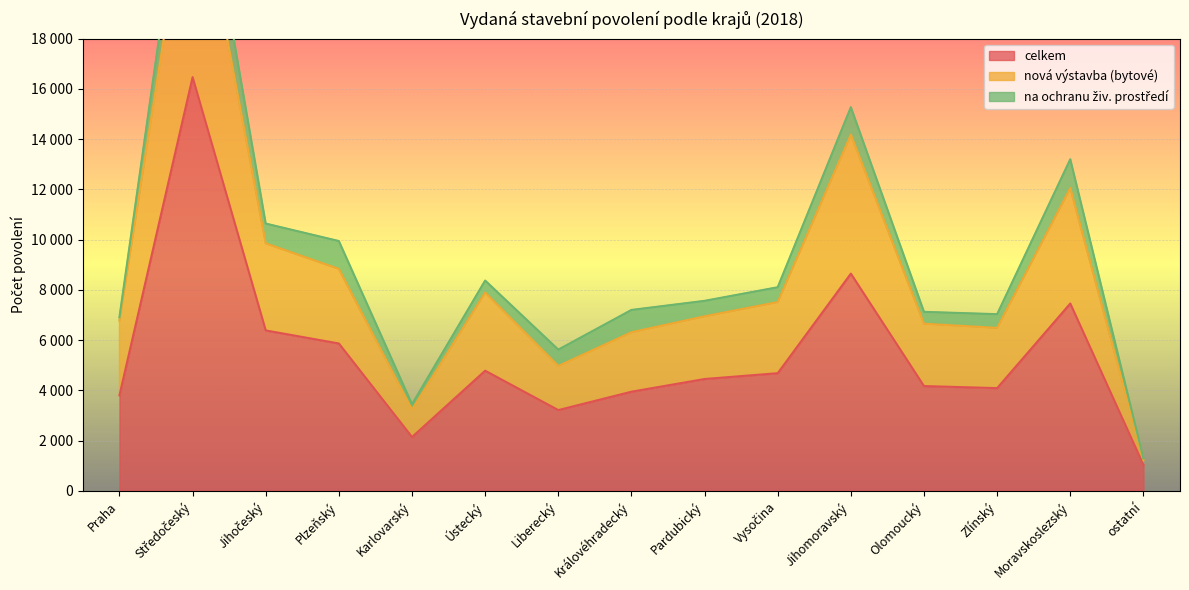

What is the highest value of the nová výstavba (bytové) series?

25314